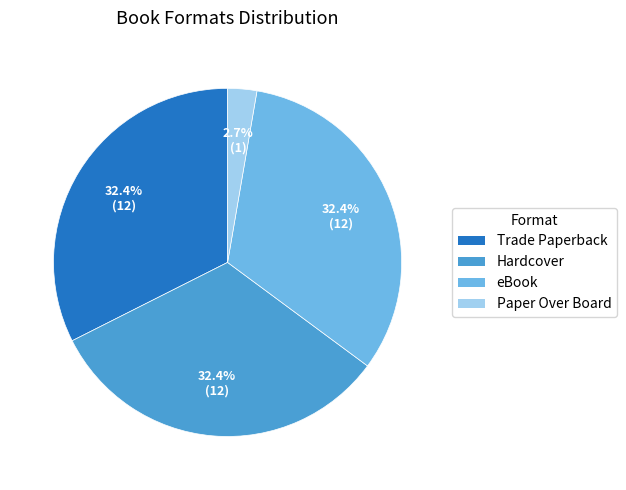

True or false: Trade Paperback accounts for 32% of the total.

True